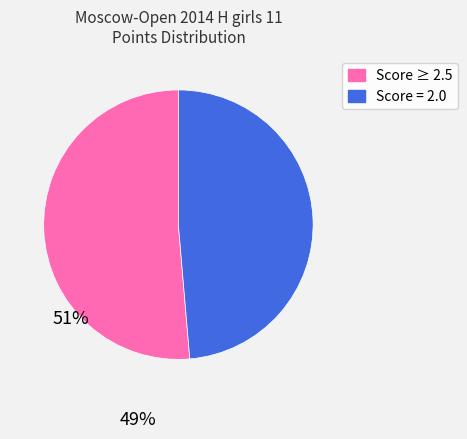

Is there any slice that represents more than half of the pie?

Yes